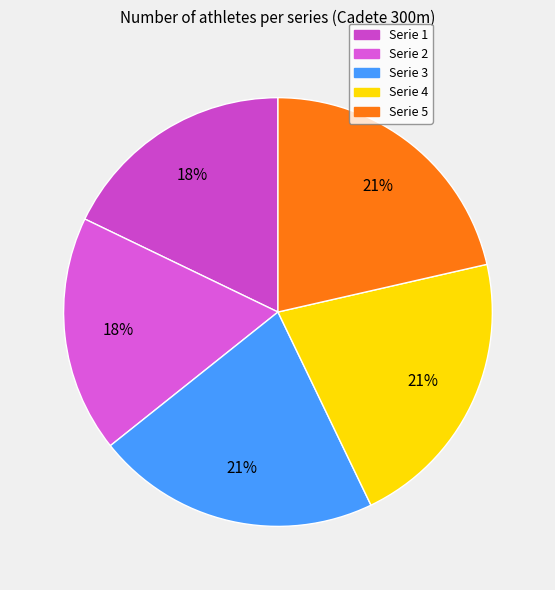

Count the number of slices in the pie.

5